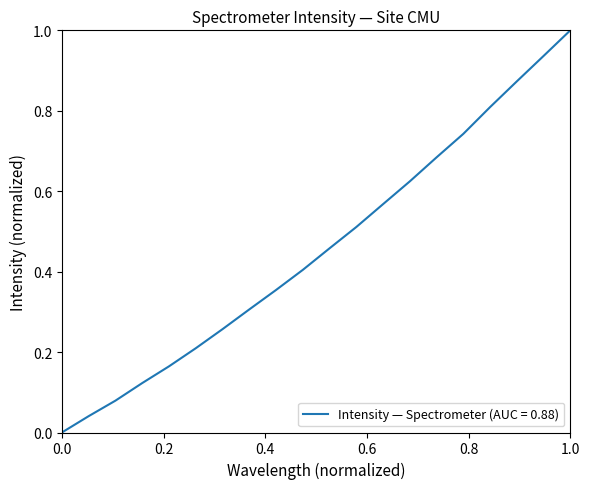

What is the greatest value displayed?

1.0